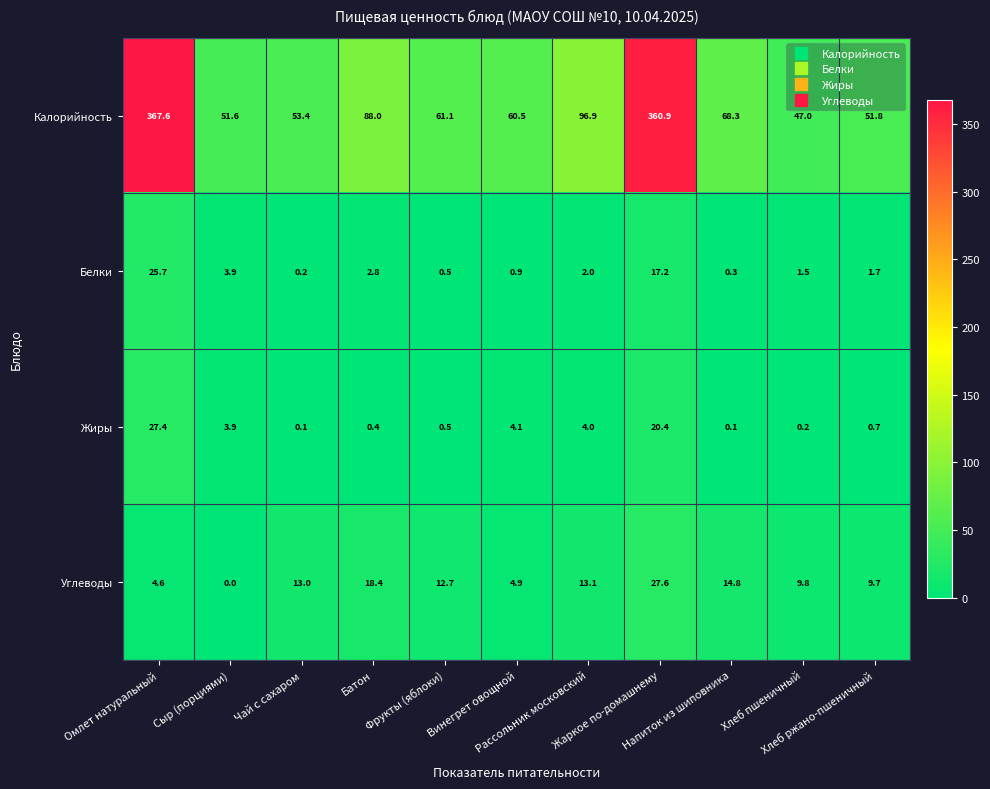

List the series in order of their peak value, highest first.

Калорийность, Углеводы, Жиры, Белки